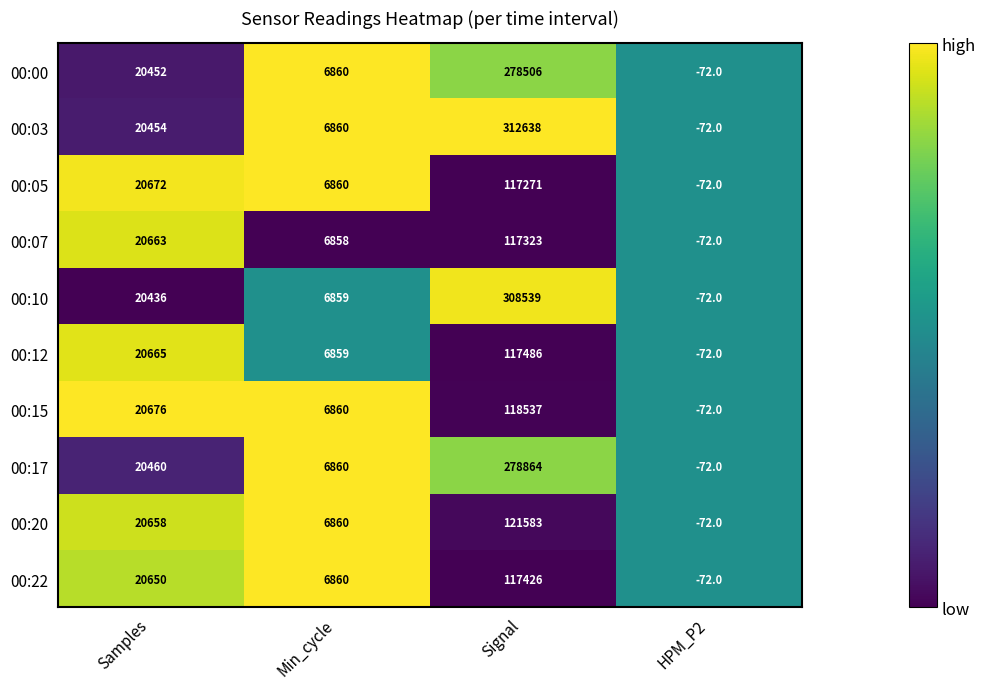

Which series has the largest range (max minus min)?

00:03